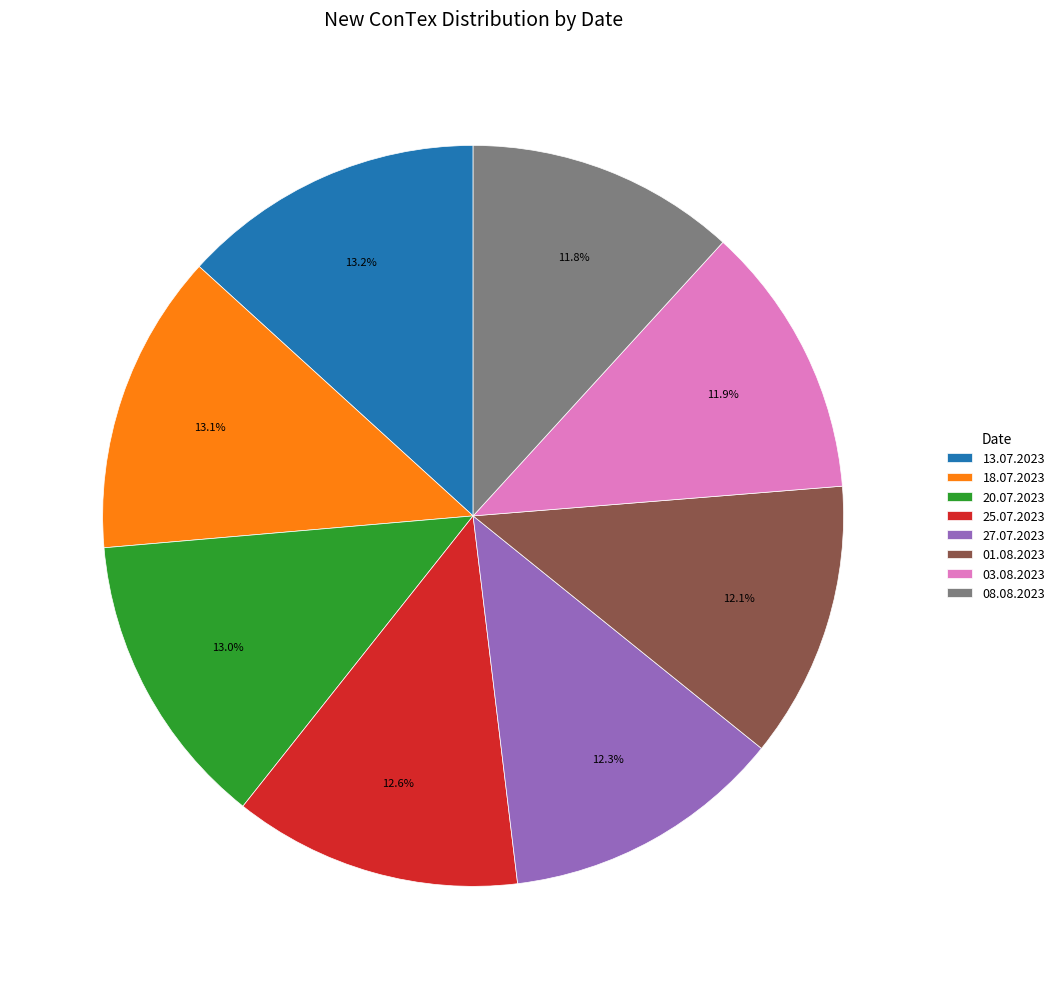

Between 25.07.2023 and 03.08.2023, which is larger?

25.07.2023